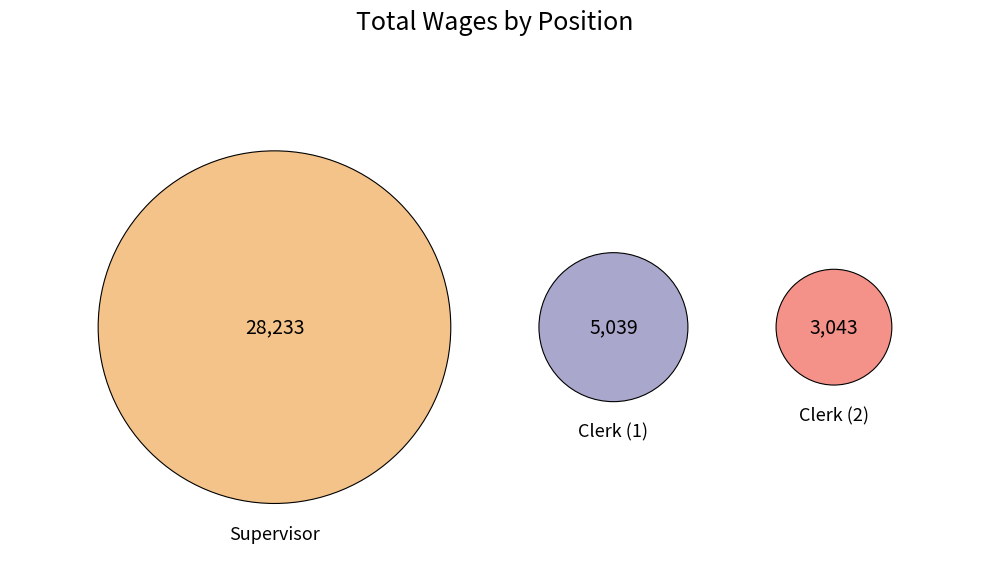

To the nearest percent, what percentage of the pie is Clerk?

14%